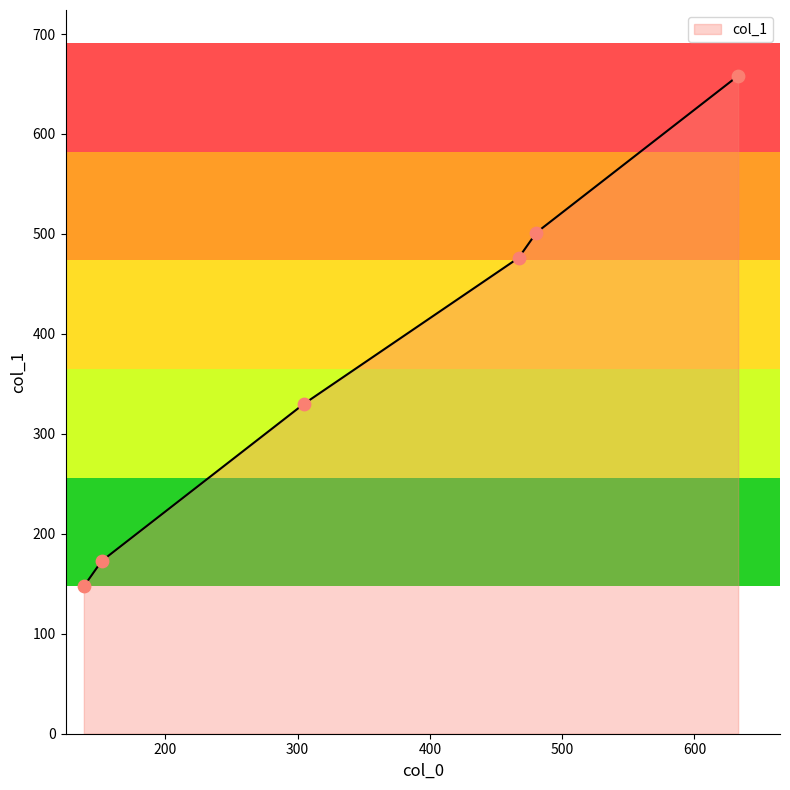

What is the minimum value shown in the chart?

147.5